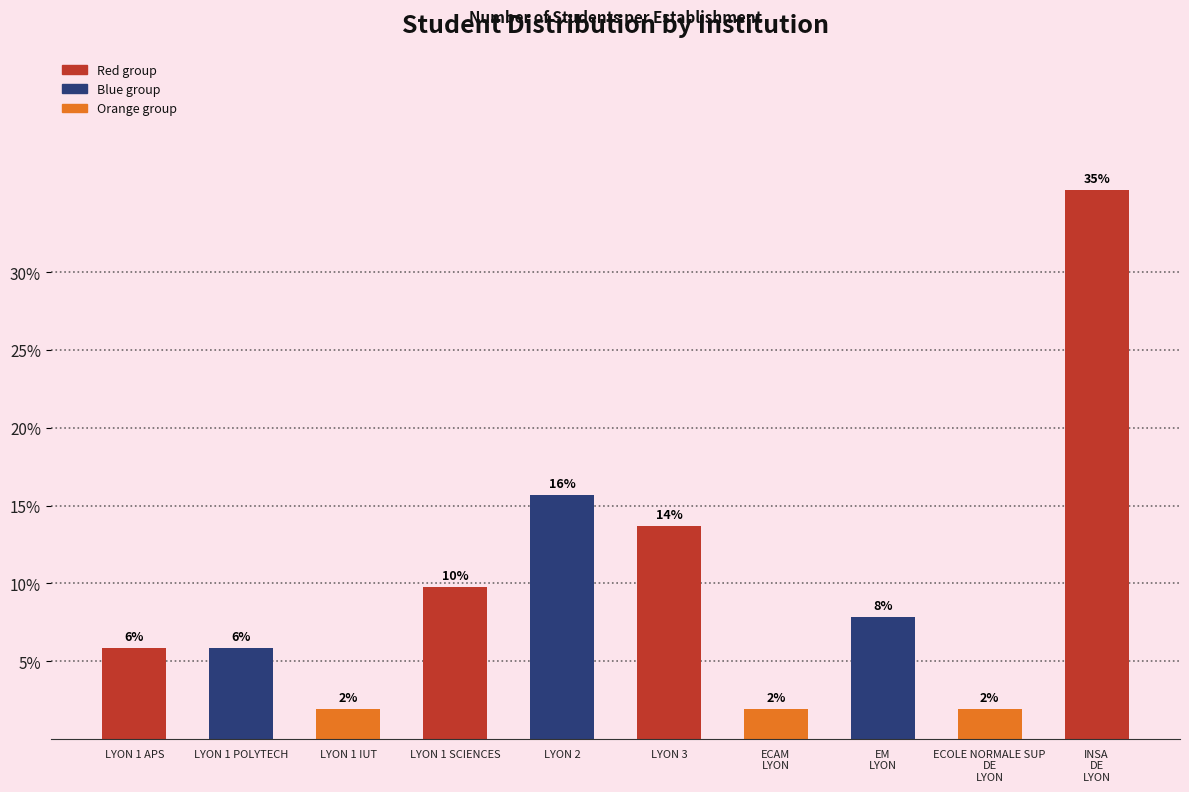

What is the value of the 10th bar from the left?

35.3